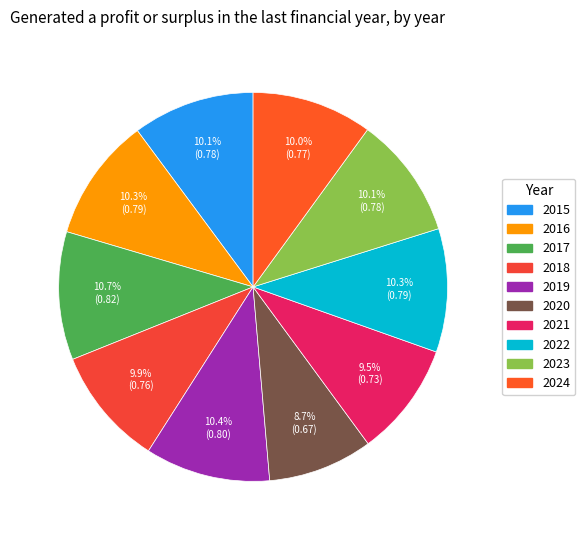

To the nearest percent, what is the difference between the 2019 and 2018 slice percentages?

1%